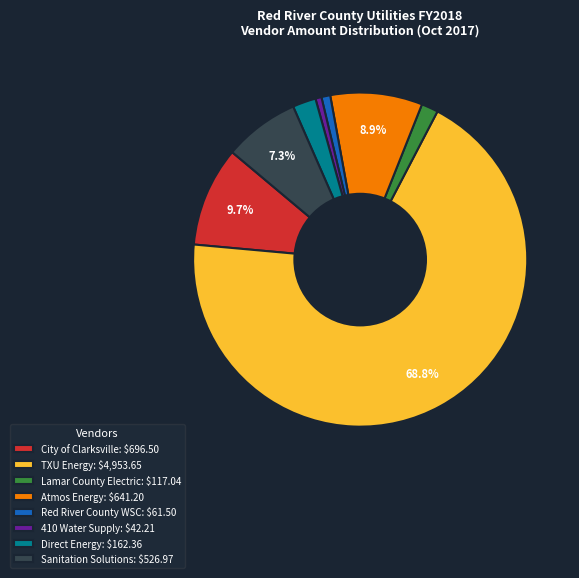

What is the majority slice?

TXU Energy: $4,953.65